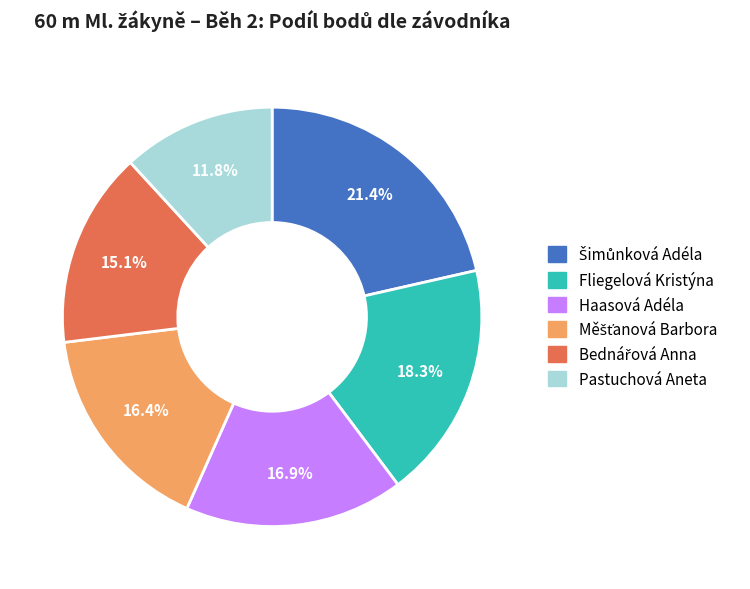

Count the number of slices in the pie.

6